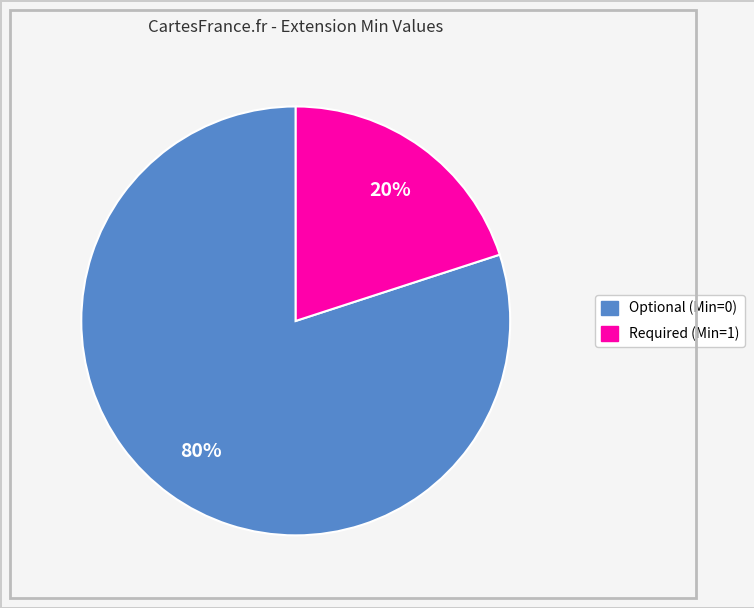

Is there a majority slice in this chart?

Yes